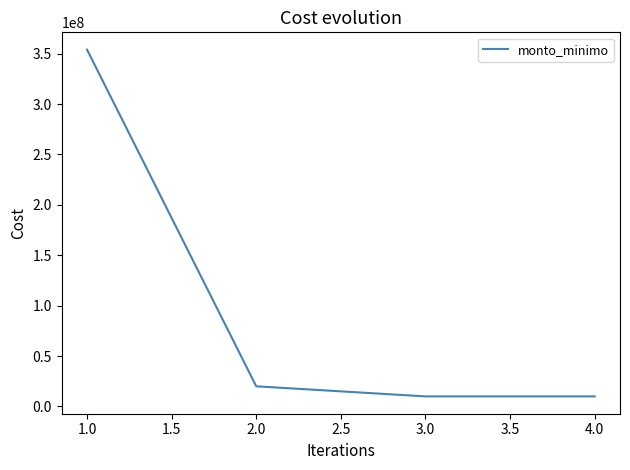

Where is the data nearest to the value 181970000?

2.0